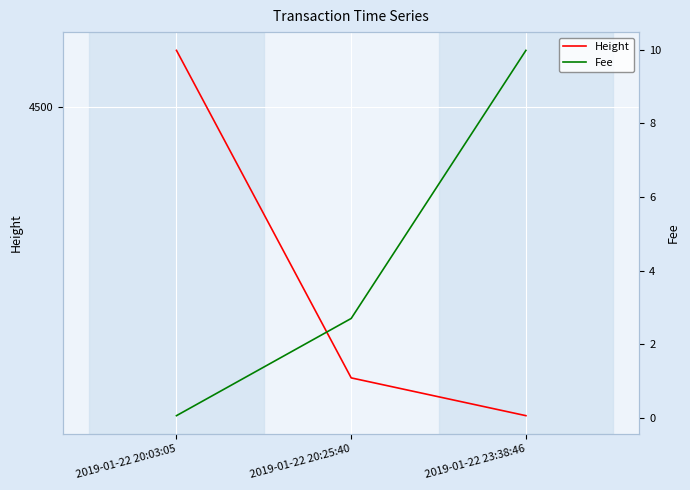

What position from the right is 2019-01-22 20:03:05?

3